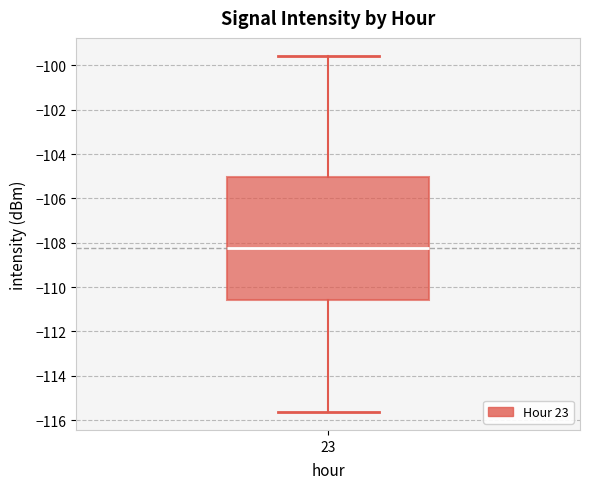

Transcribe this box plot: give where the median line is, the range the box spans, and where the two whiskers end, as read against the y-axis. The values are not printed on the chart, so give them approximately, as read against the axis.

median -108.2, box -110.6 to -105.0, whiskers -115.6 to -99.6